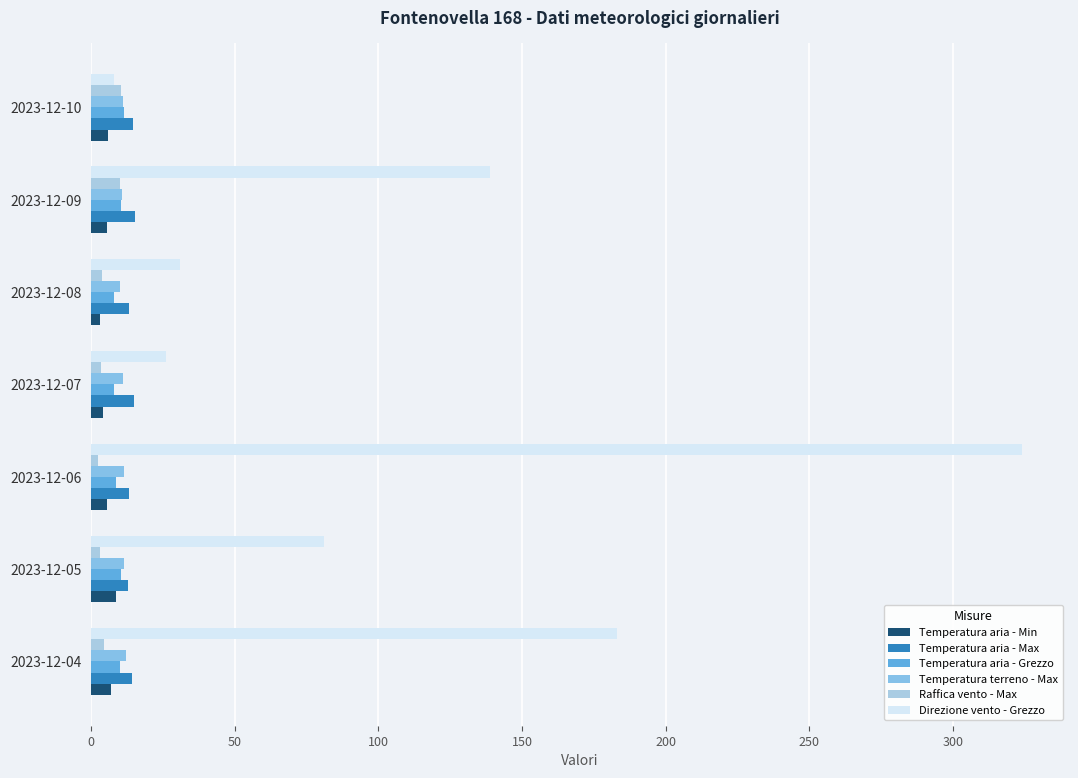

How many values in the Direzione vento - Grezzo series are below 81?

3